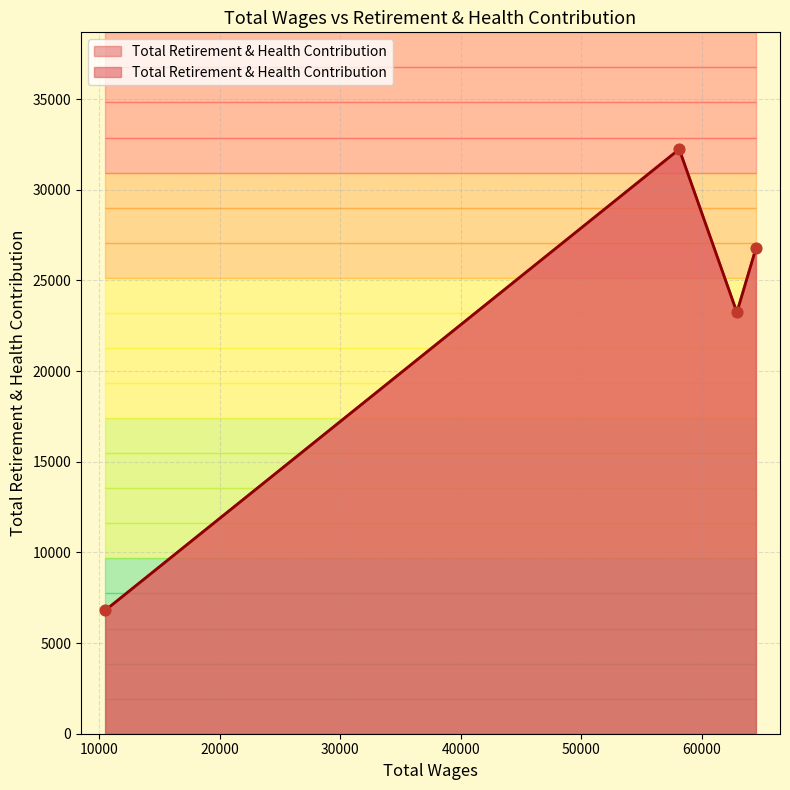

Between 10497.0 and 64474.0, which is larger?

64474.0